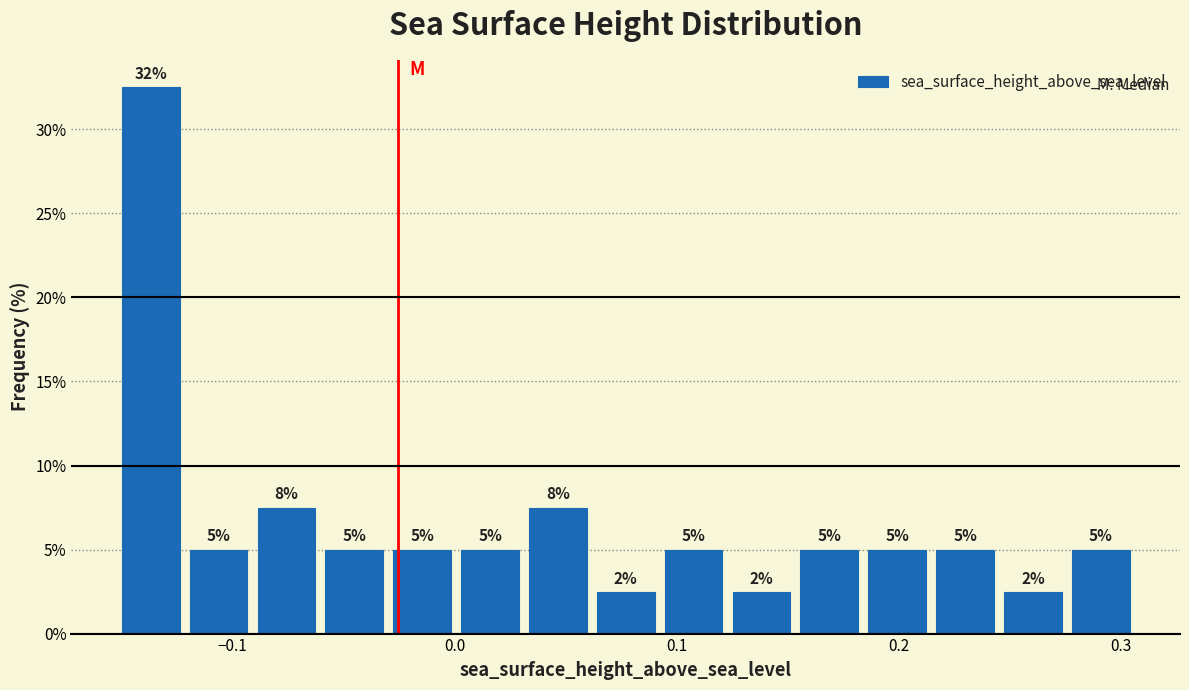

Read against the x-axis, roughly where is the centre of the tallest bar?

-0.14